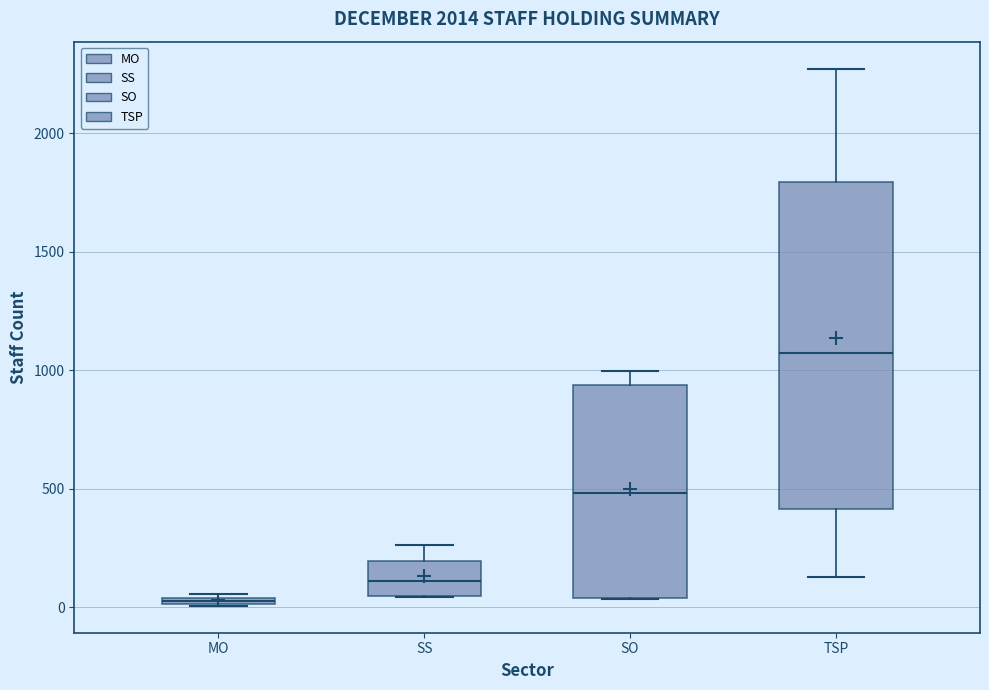

Which box's median line is the highest?

TSP